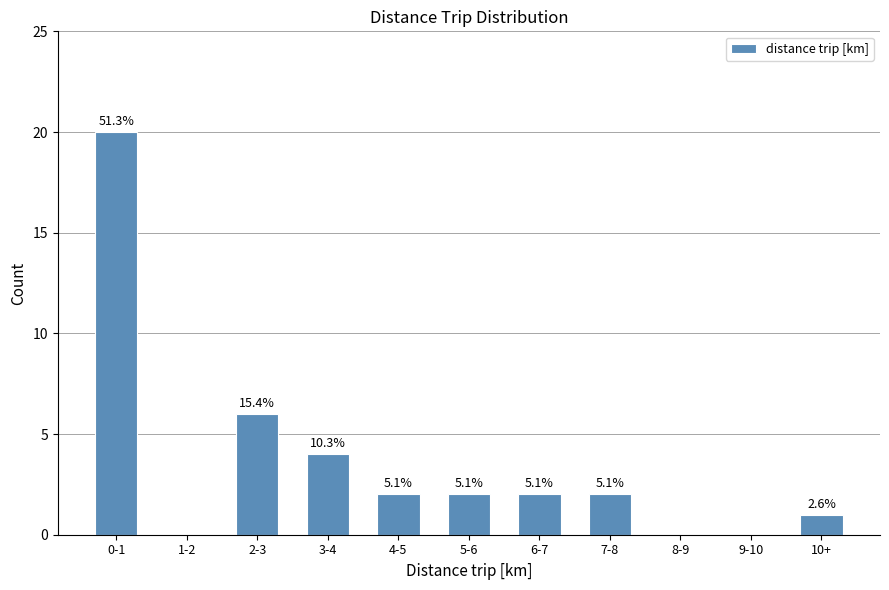

List the labels in order of value, smallest first.

1-2, 8-9, 9-10, 10+, 4-5, 5-6, 6-7, 7-8, 3-4, 2-3, 0-1